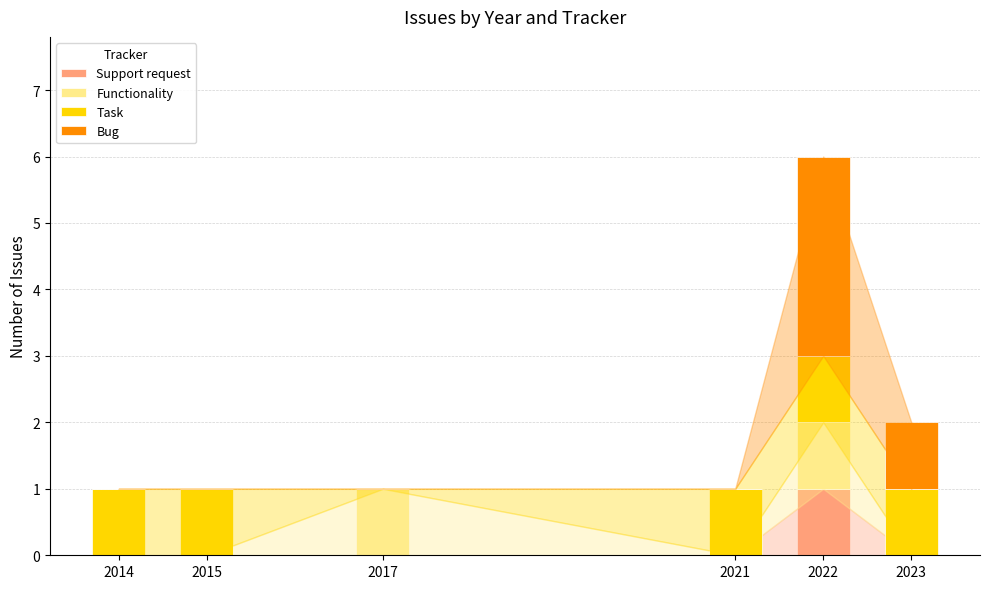

The Support request series shows 0 at 2014. True or false?

True